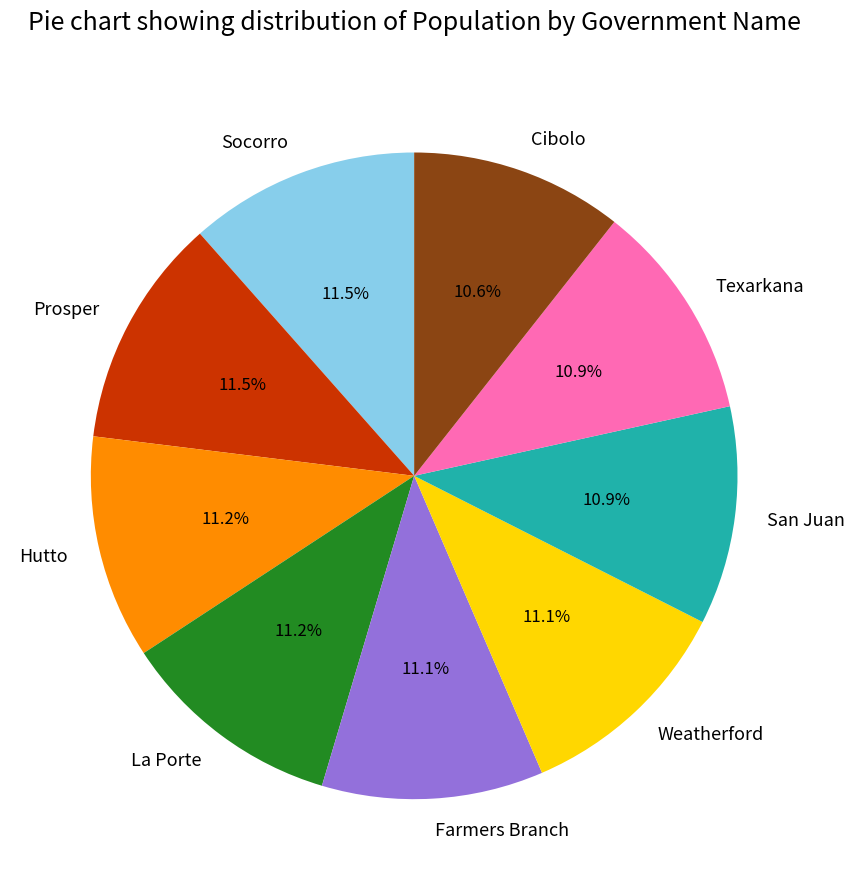

Approximately how many times larger is the value at Hutto compared to Socorro?

1.0